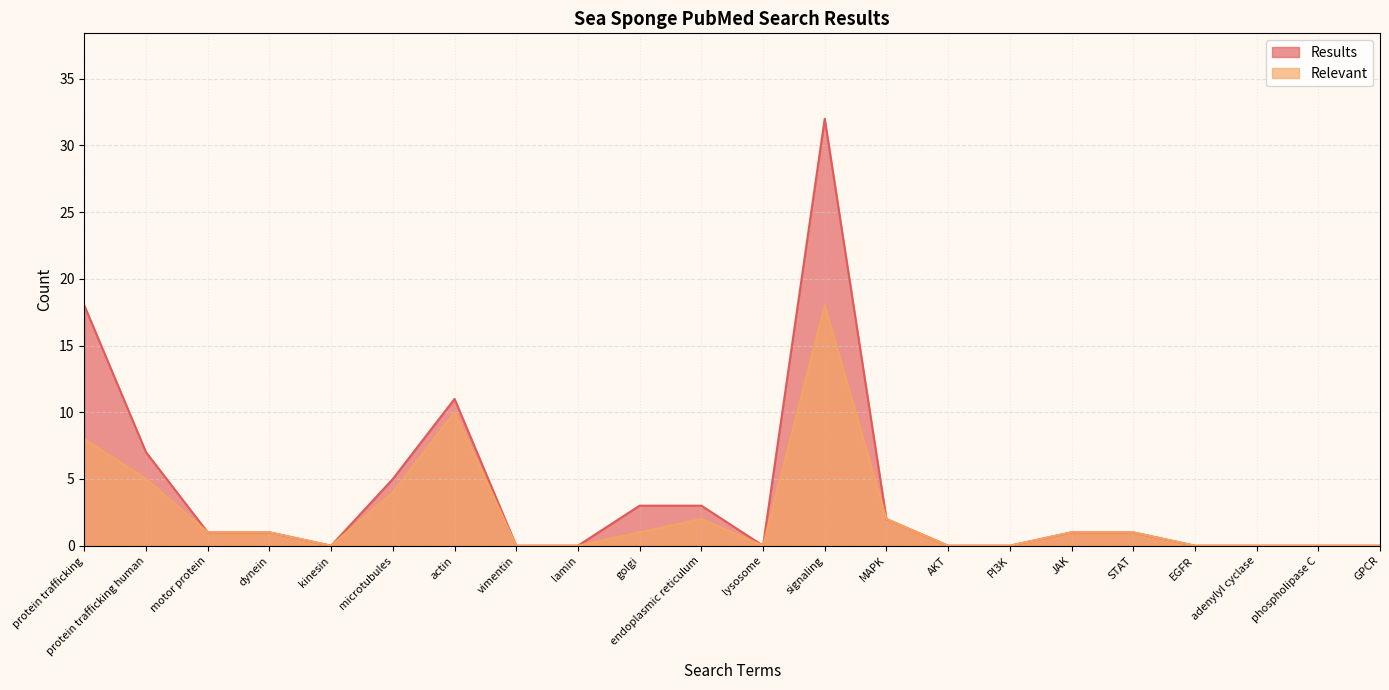

List the series in order of their peak value, lowest first.

Relevant, Results